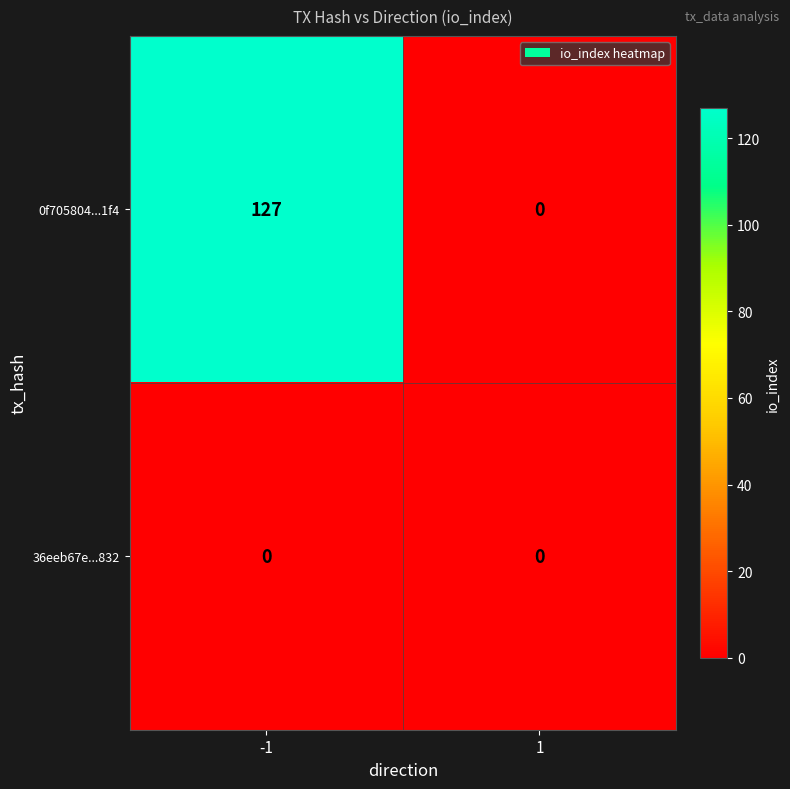

Rank the series at -1 from highest to lowest value.

0f705804...1f4, 36eeb67e...832